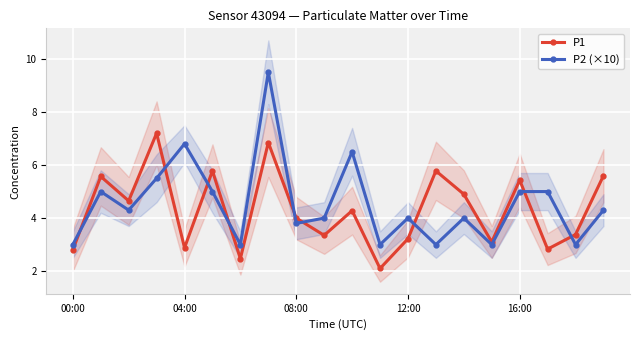

True or false: P1 has more than 1 points higher than both neighbors.

True